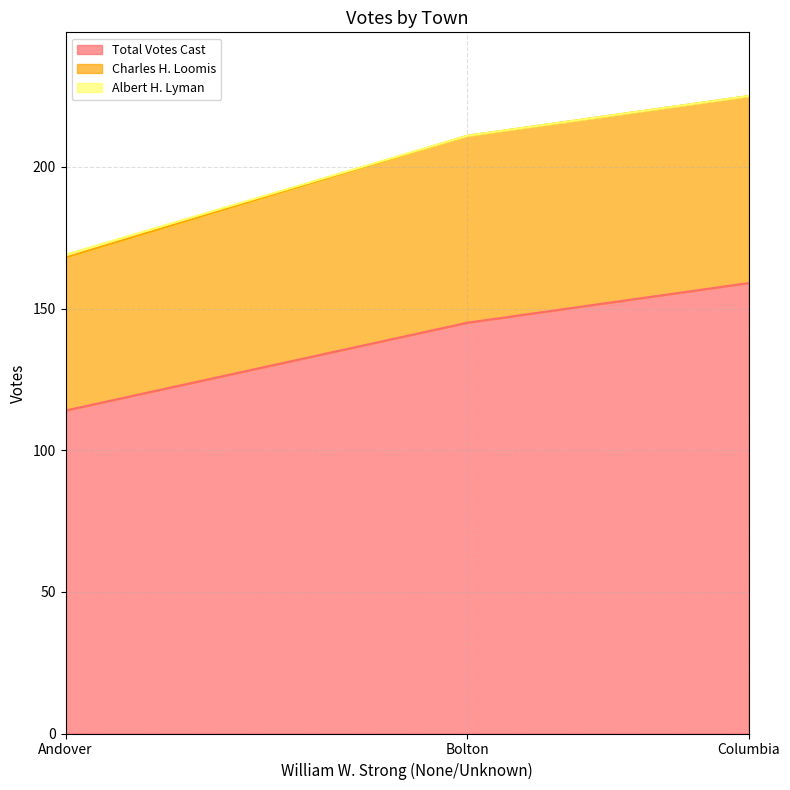

What is the total value across all series at Bolton?

211